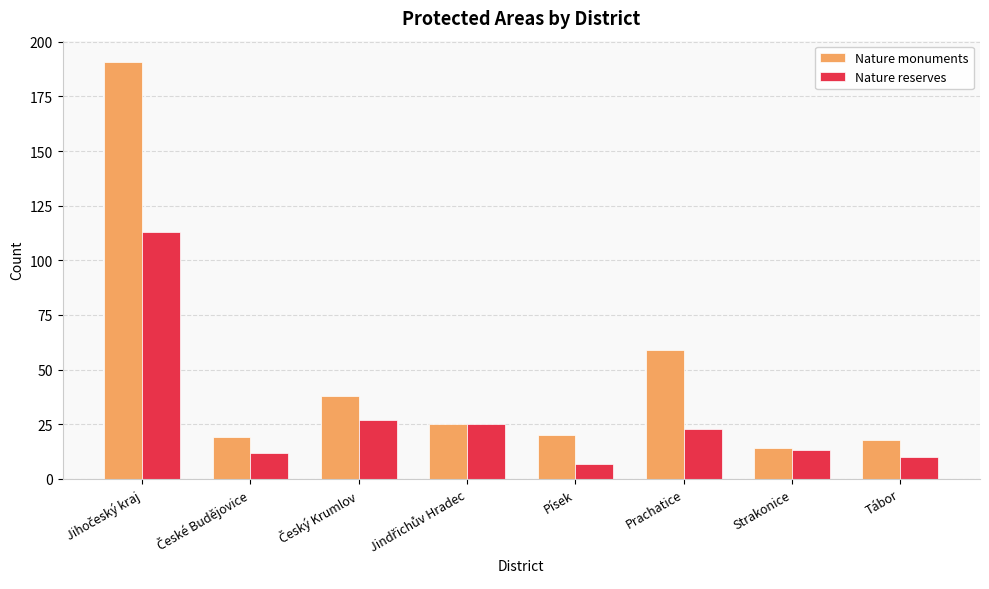

At Prachatice, list the series in order from largest to smallest.

Nature monuments, Nature reserves